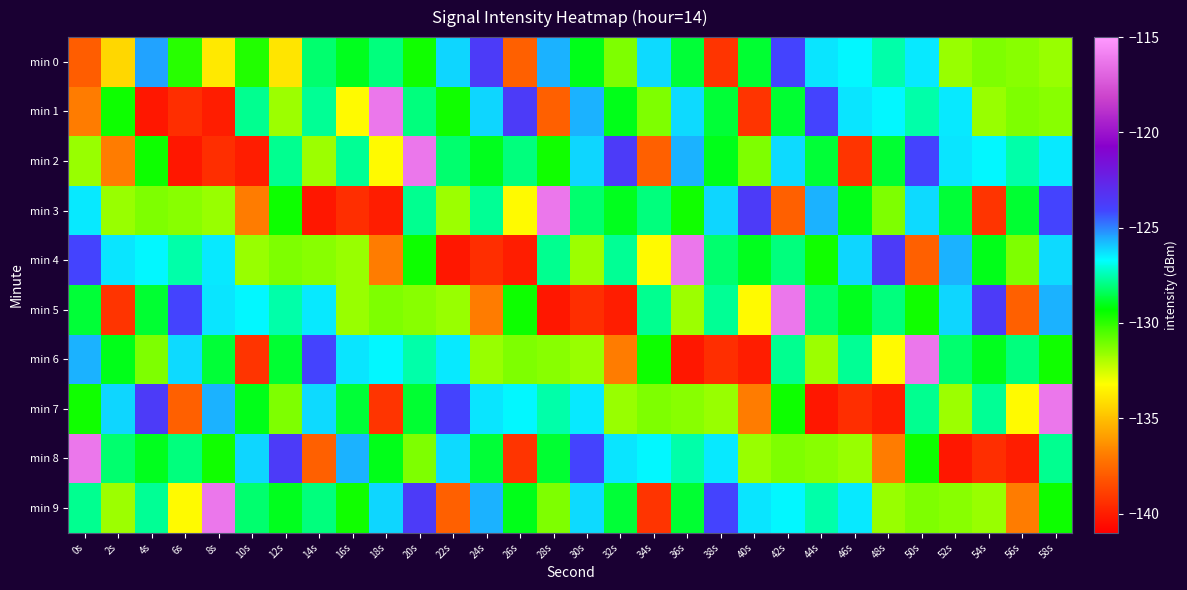

What is the difference between the highest and lowest values at 26s?

16.3